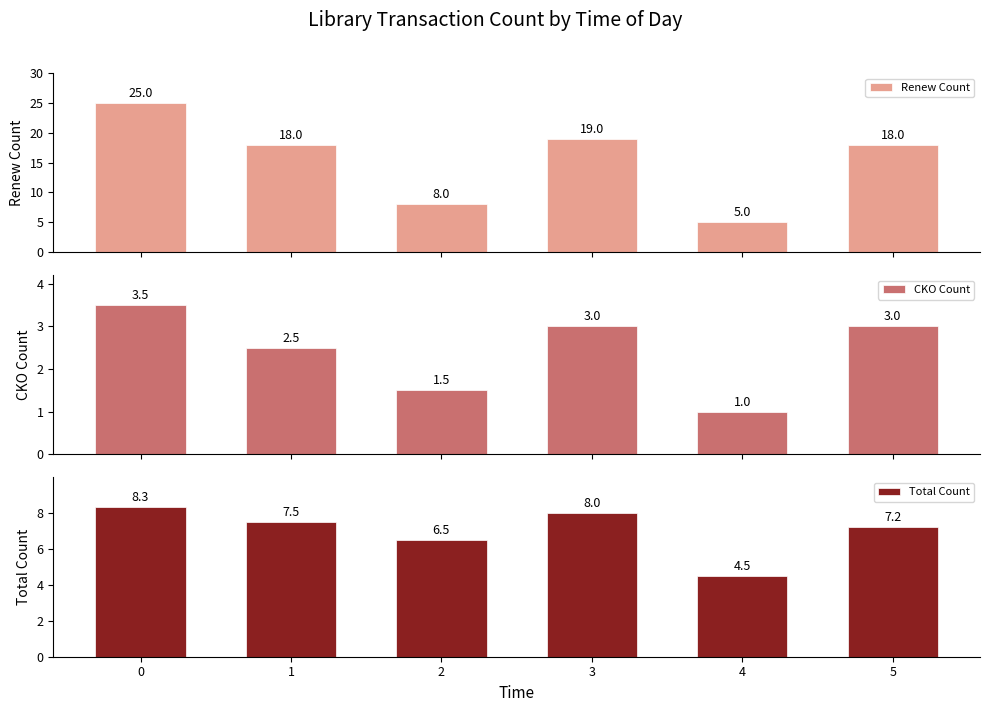

What is the value of the Renew Count bar at the 3rd from the left?

8